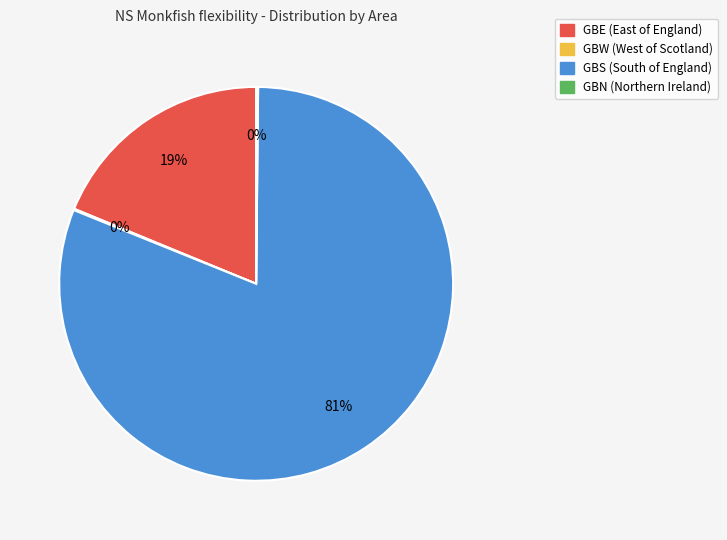

Is it true that GBE is 9% of the pie?

False